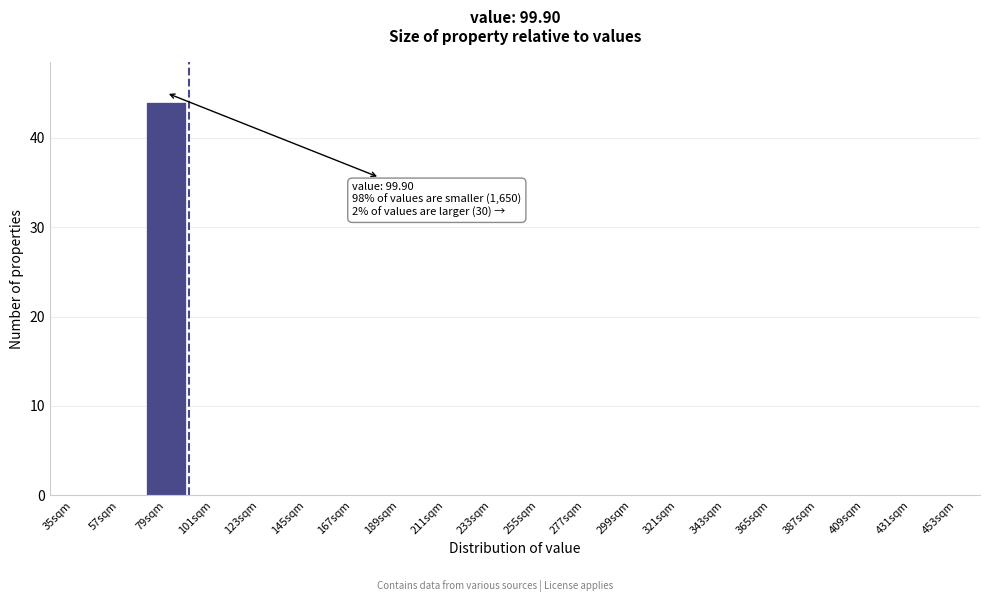

Reading right to left, what are all the values shown in this chart?

453sqm=0	431sqm=0	409sqm=0	387sqm=0	365sqm=0	343sqm=0	321sqm=0	299sqm=0	277sqm=0	255sqm=0	233sqm=0	211sqm=0	189sqm=0	167sqm=0	145sqm=0	123sqm=0	101sqm=0	79sqm=44	57sqm=0	35sqm=0